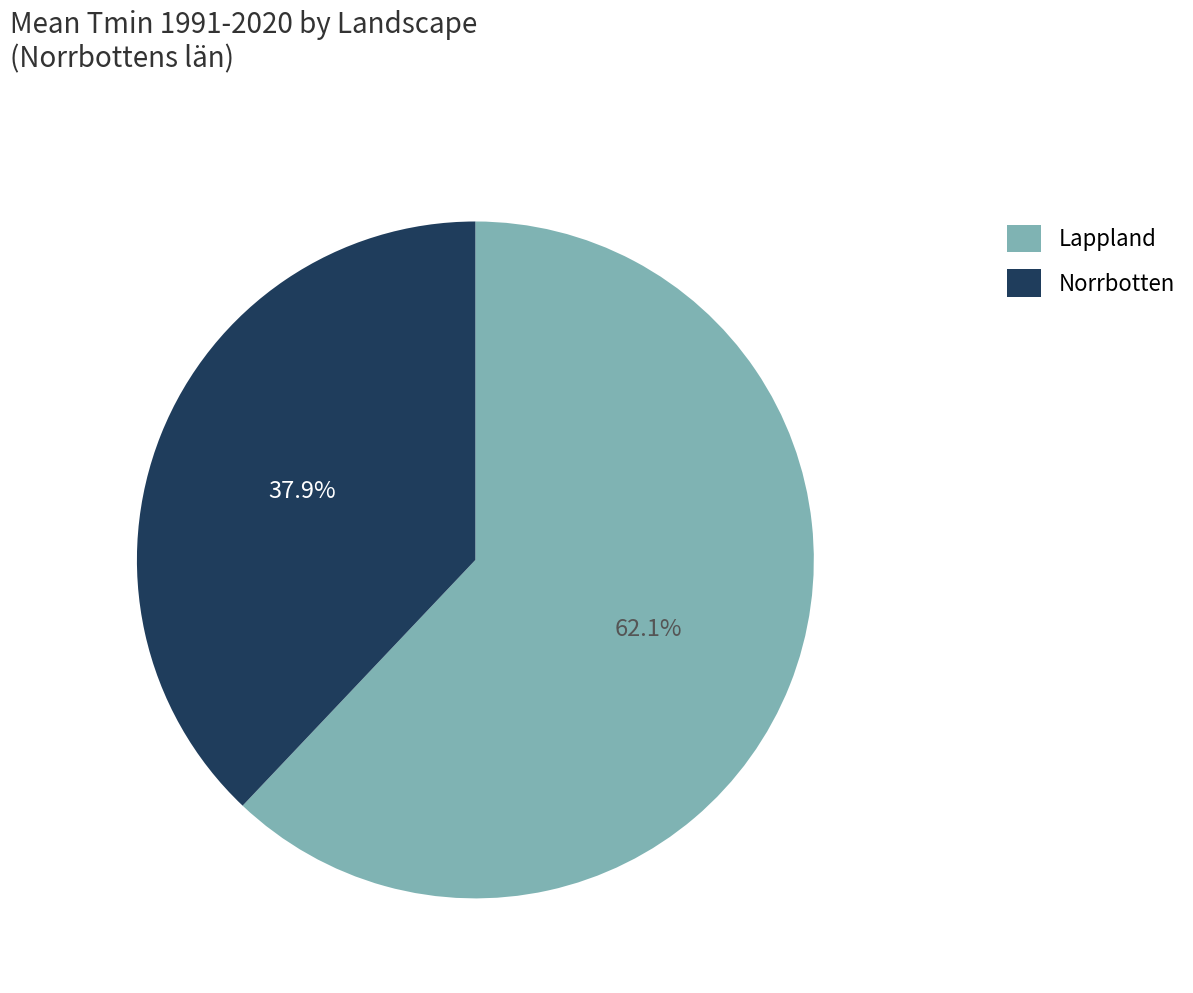

To the nearest percent, what portion does Lappland represent?

62%